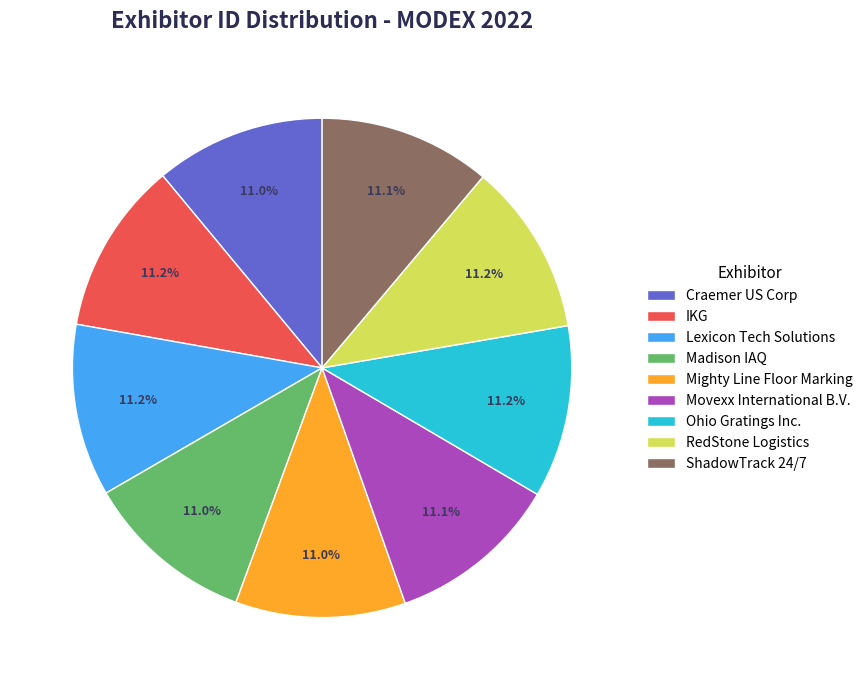

Does RedStone Logistics represent more than half of the total?

No